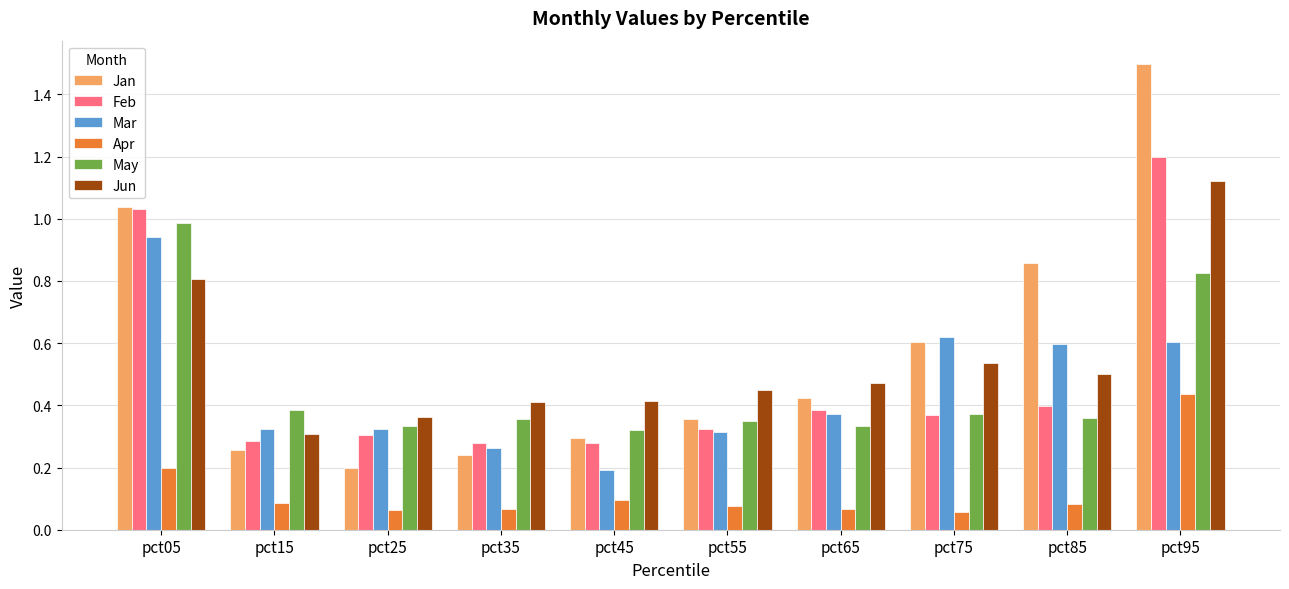

At how many categories does at least one series exceed 0?

10